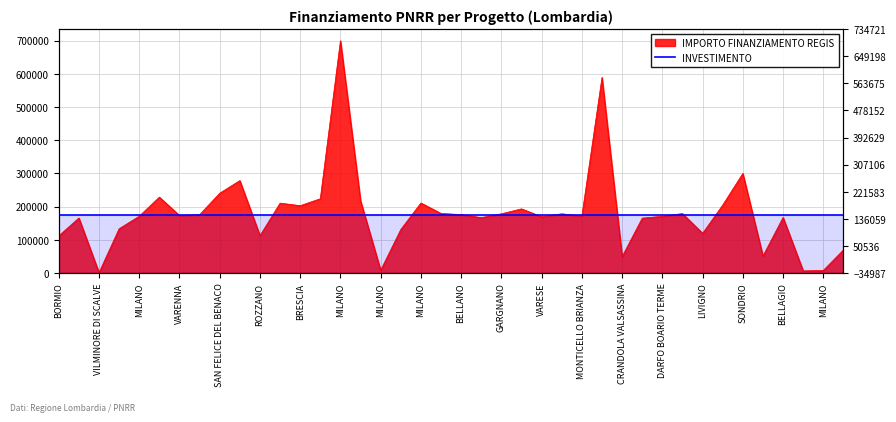

Where is the first local minimum?

VILMINORE DI SCALVE